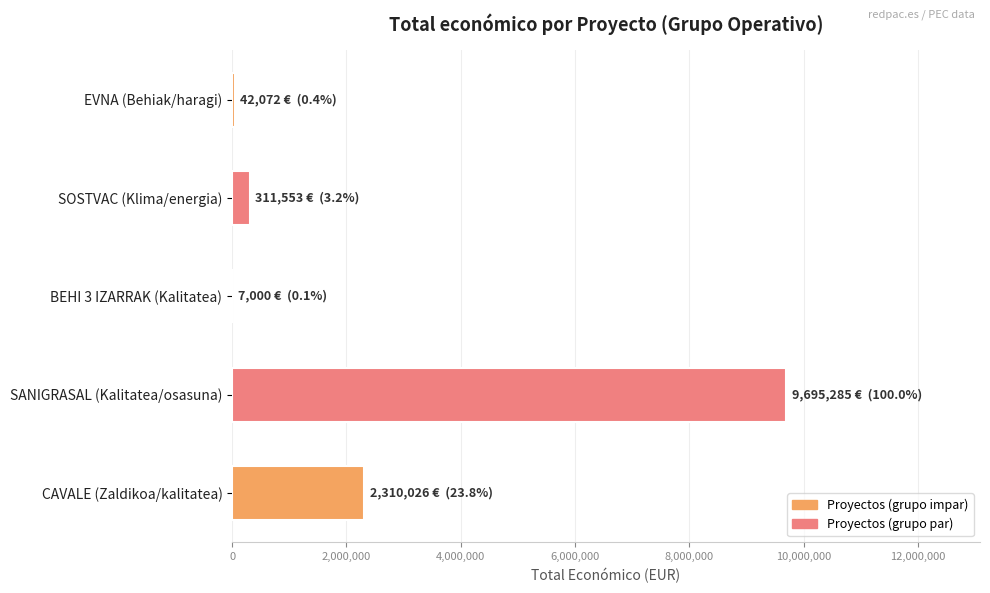

Which has a higher value, SANIGRASAL (Kalitatea/osasuna) or EVNA (Behiak/haragi)?

SANIGRASAL (Kalitatea/osasuna)